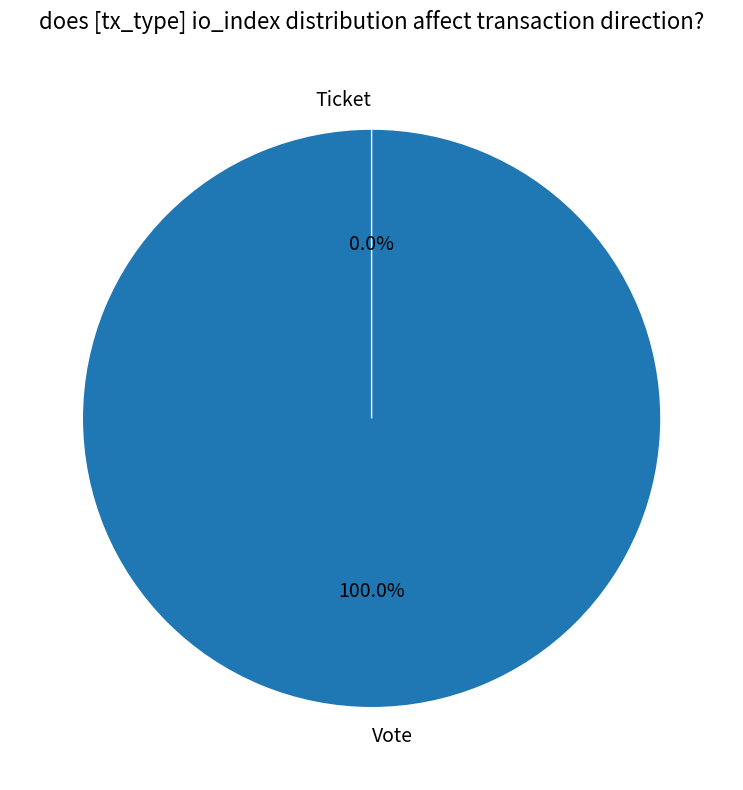

What percentage do Vote and Ticket together represent?

100.0%